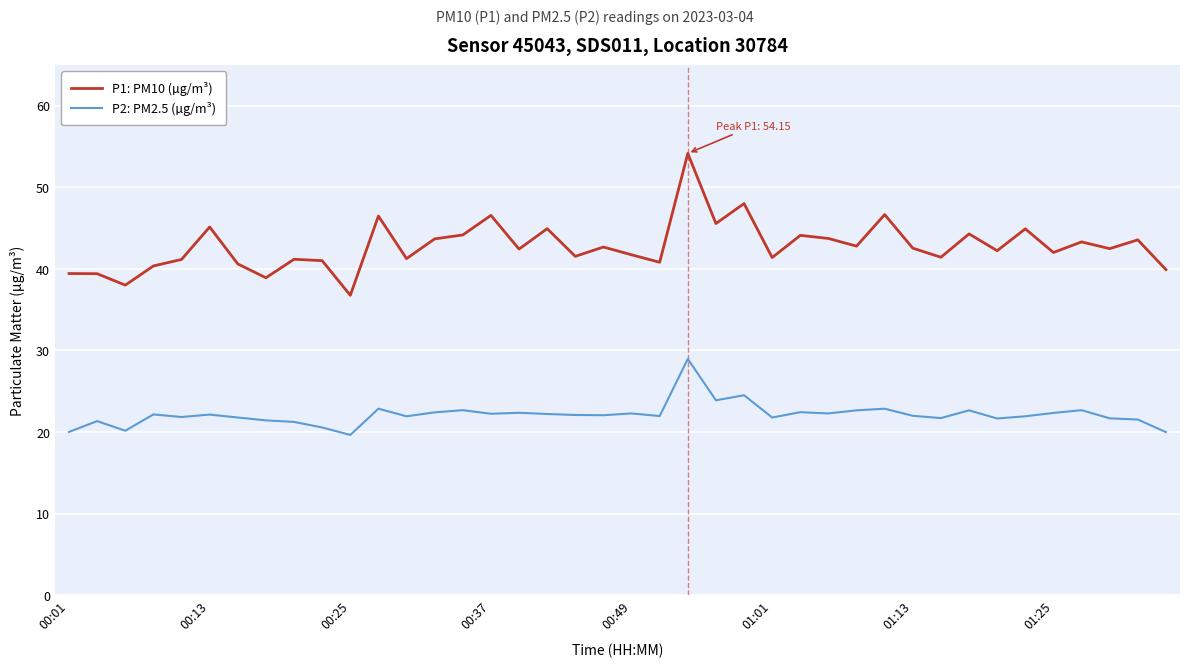

In P2: PM2.5 (µg/m³), how many points are higher than both neighbors (excluding endpoints)?

13